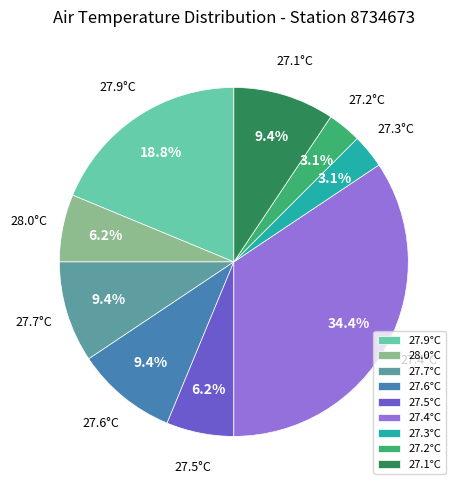

Does 27.1°C represent more than half of the total?

No